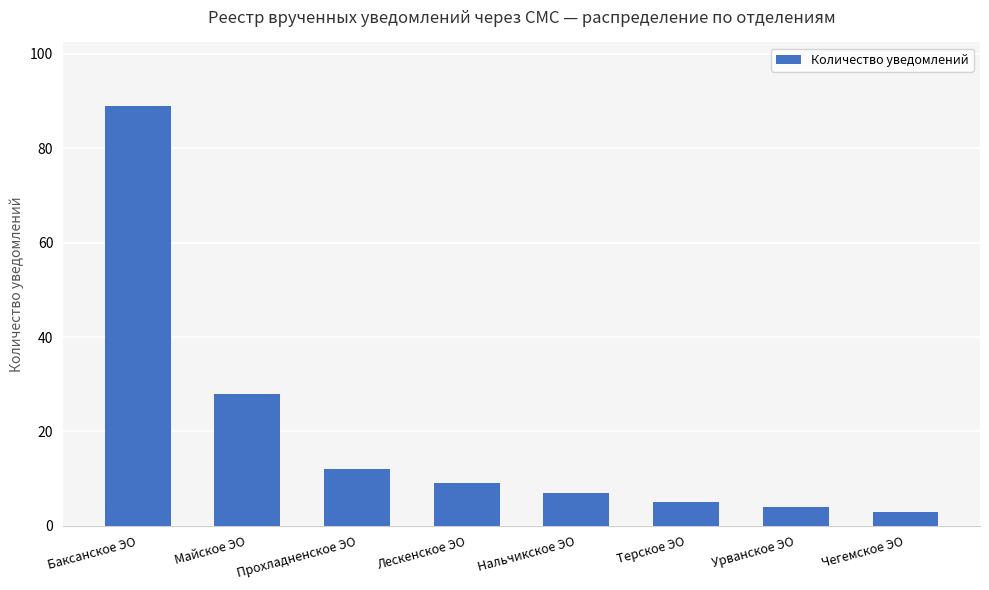

Rank the categories by value from lowest to highest.

Чегемское ЭО, Урванское ЭО, Терское ЭО, Нальчикское ЭО, Лескенское ЭО, Прохладненское ЭО, Майское ЭО, Баксанское ЭО